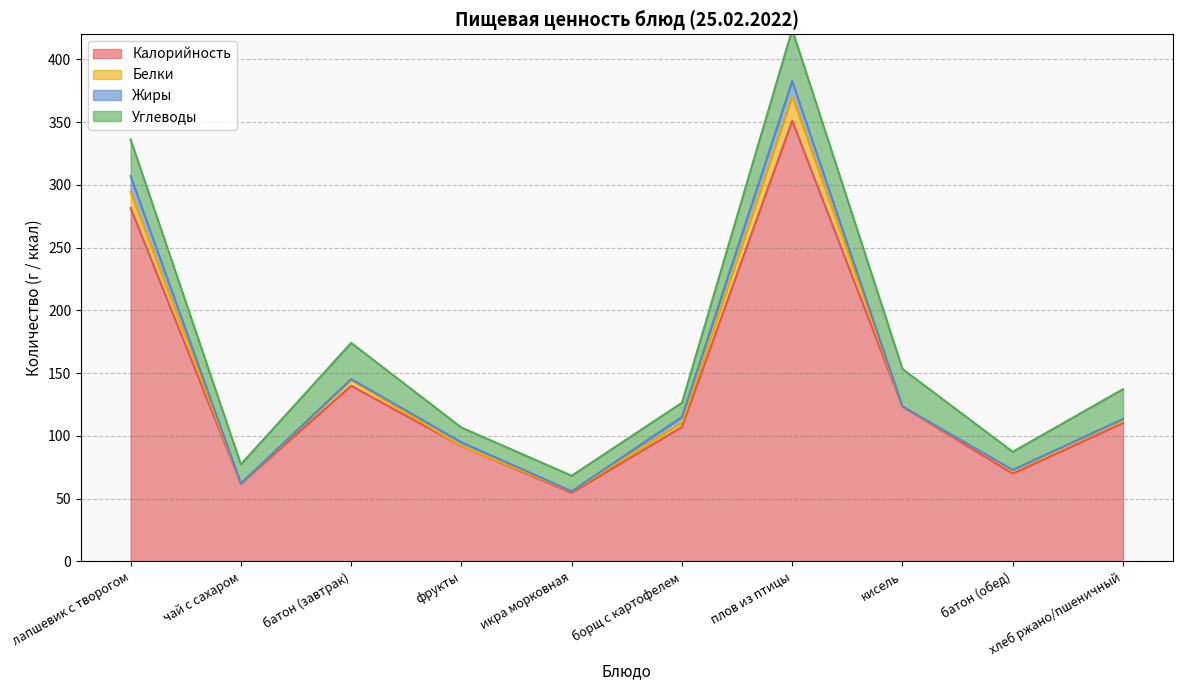

True or false: Жиры has more than 0 interior local peaks.

True